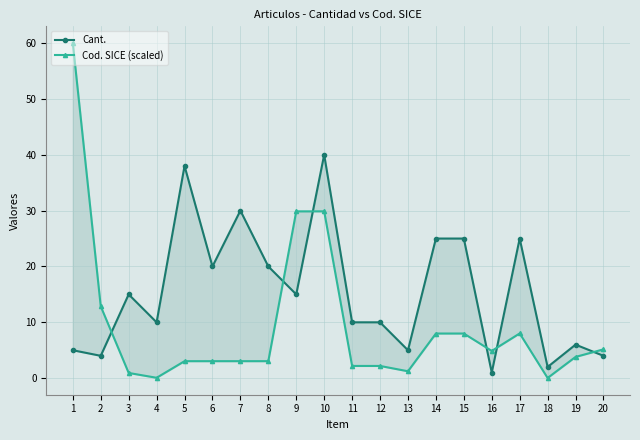

Reading left to right, list all the values displayed in this chart.

Cant.: 1=5.0	2=4.0	3=15.0	4=10.0	5=38.0	6=20.0	7=30.0	8=20.0	9=15.0	10=40.0	11=10.0	12=10.0	13=5.0	14=25.0	15=25.0	16=1.0	17=25.0	18=2.0	19=6.0	20=4.0
Cod. SICE (scaled): 1=60.0	2=12.9	3=0.9	4=0.1	5=3.0	6=3.0	7=3.0	8=3.0	9=29.9	10=29.9	11=2.2	12=2.2	13=1.2	14=8.0	15=8.0	16=4.9	17=8.0	18=0.0	19=3.8	20=5.2